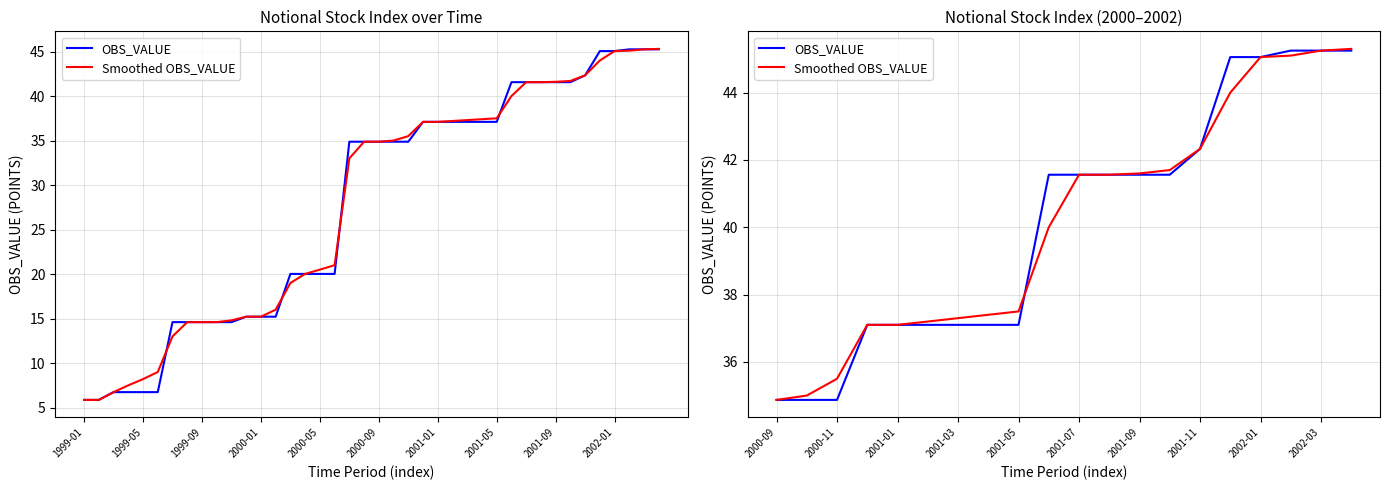

Between 2002-01 and 10, which series saw the biggest shift?

Smoothed OBS_VALUE